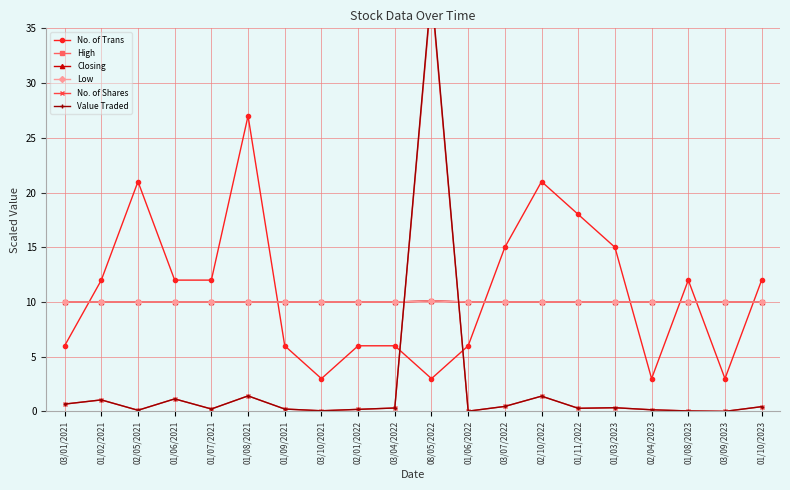

How many distinct data groups are displayed?

6